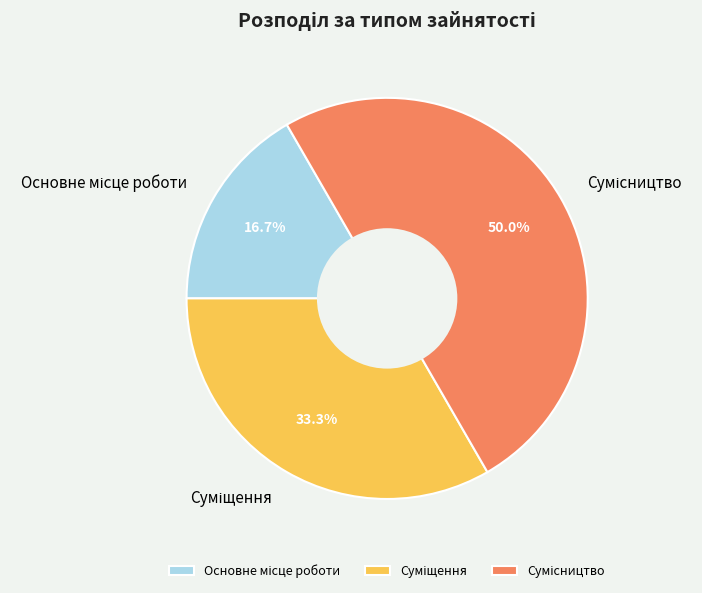

What is the total percentage of Основне місце роботи and Суміщення?

50.0%